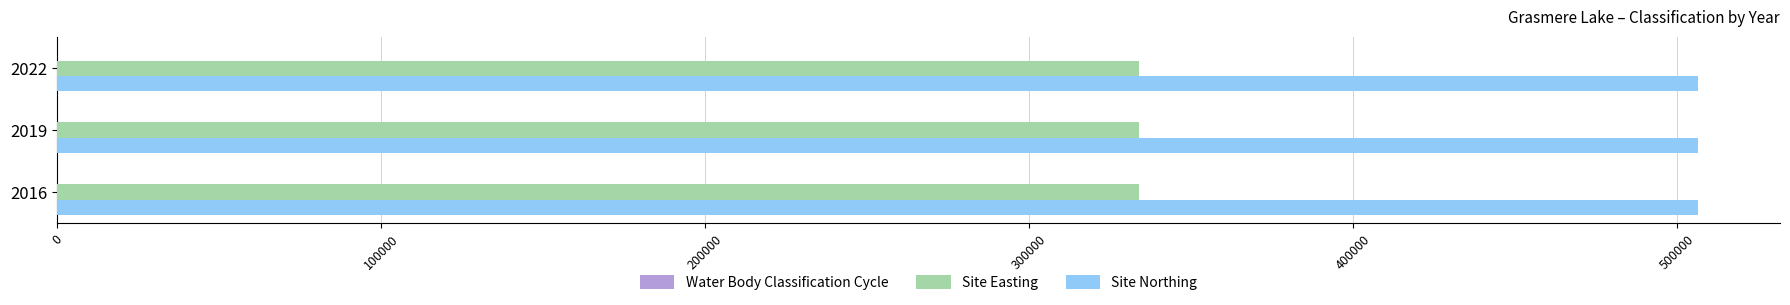

What is the greatest value displayed?

506412